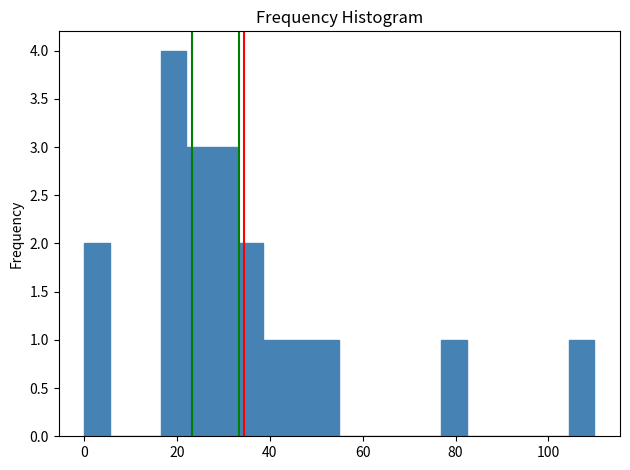

Around what value on the x-axis is the tallest bar? Give the approximate position of its centre, as read against the axis.

20